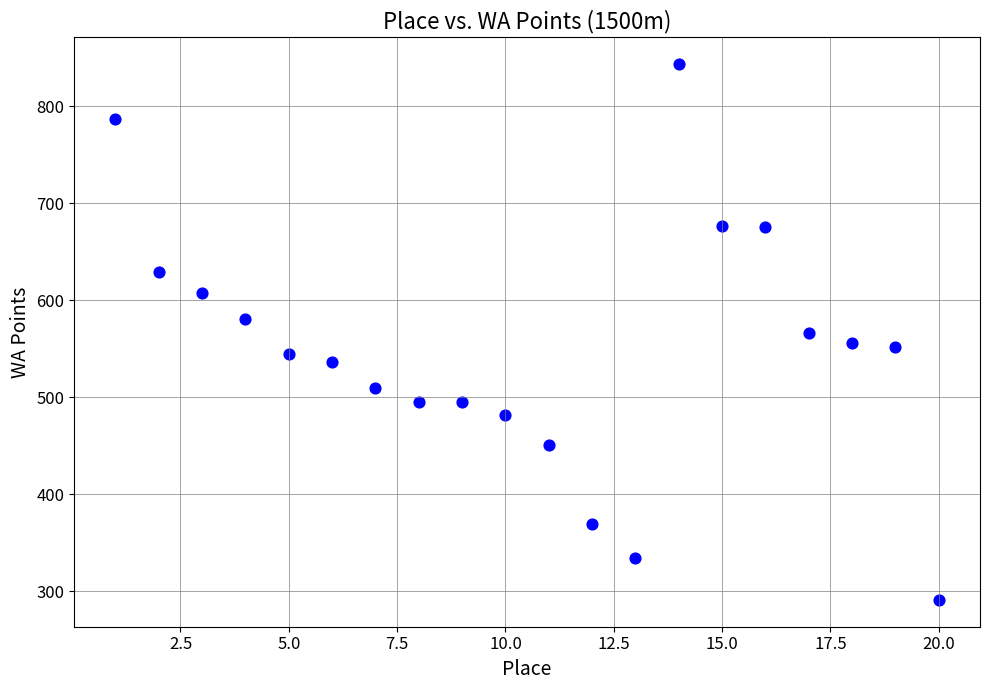

What is the range of Y values (max minus min)?

553